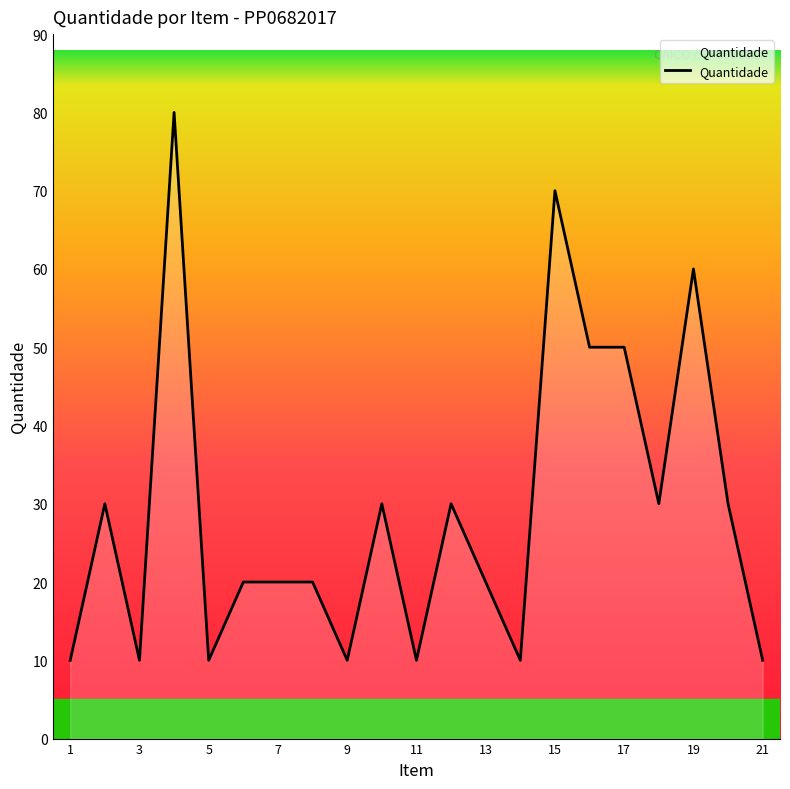

What is the difference between the maximum and minimum values?

70